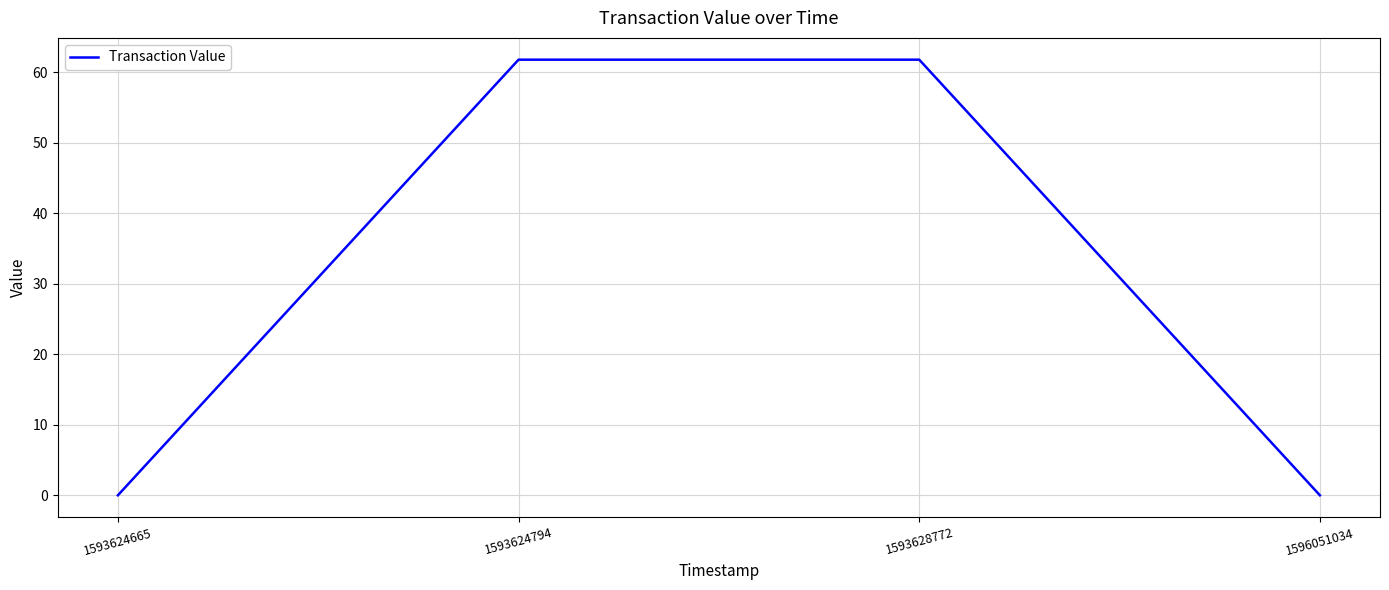

How many lines are shown in the chart?

1